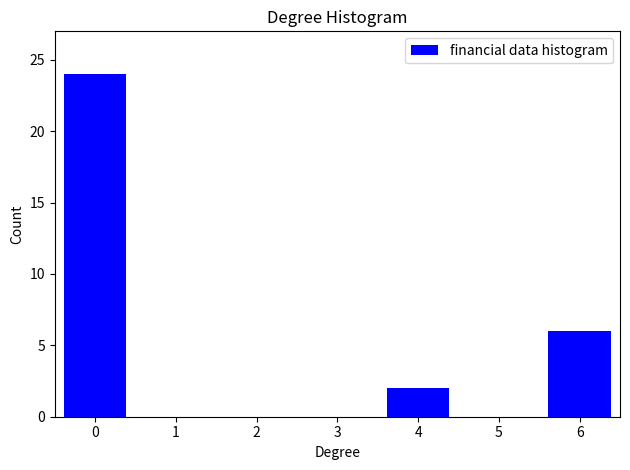

Reading left to right, list all the values displayed in this chart.

0=24	1=0	2=0	3=0	4=2	5=0	6=6